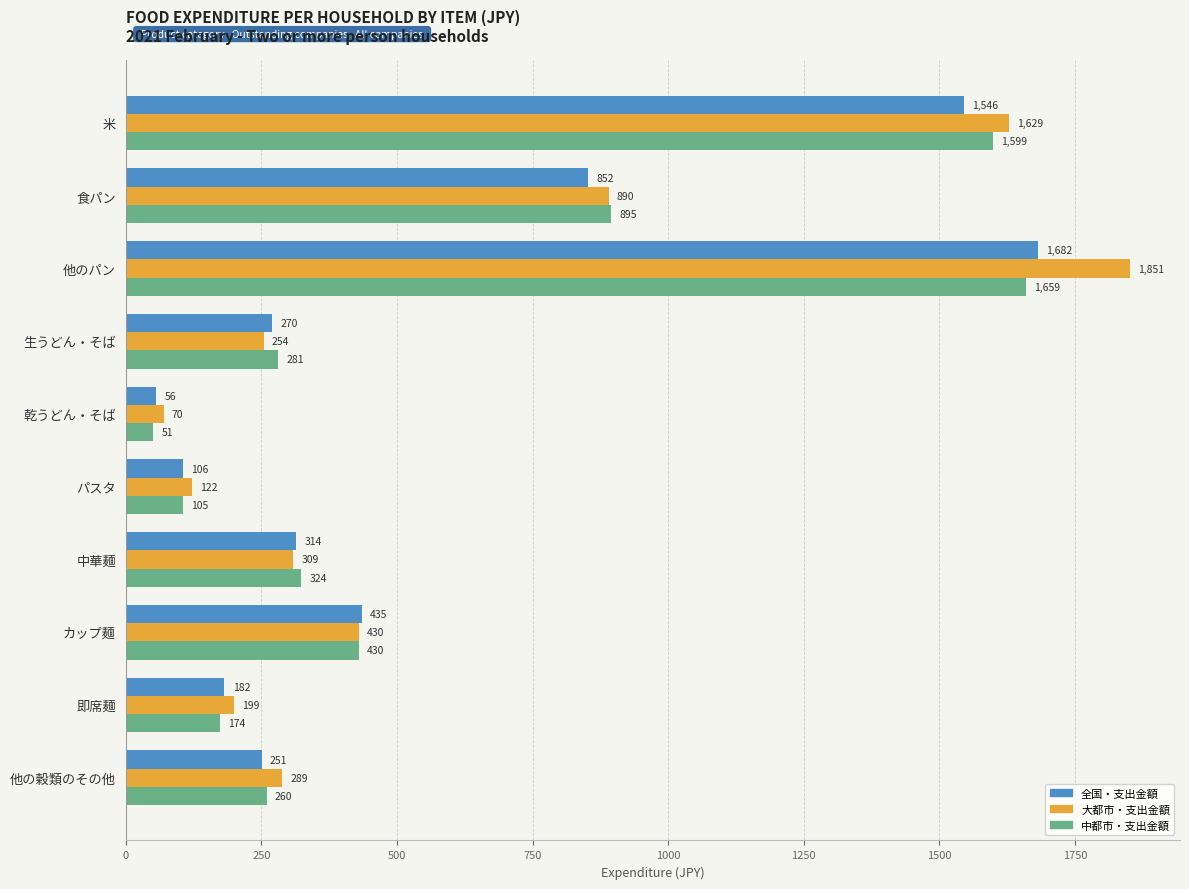

List the labels in order of 全国・支出金額 value, smallest first.

乾うどん・そば, パスタ, 即席麺, 他の穀類のその他, 生うどん・そば, 中華麺, カップ麺, 食パン, 米, 他のパン